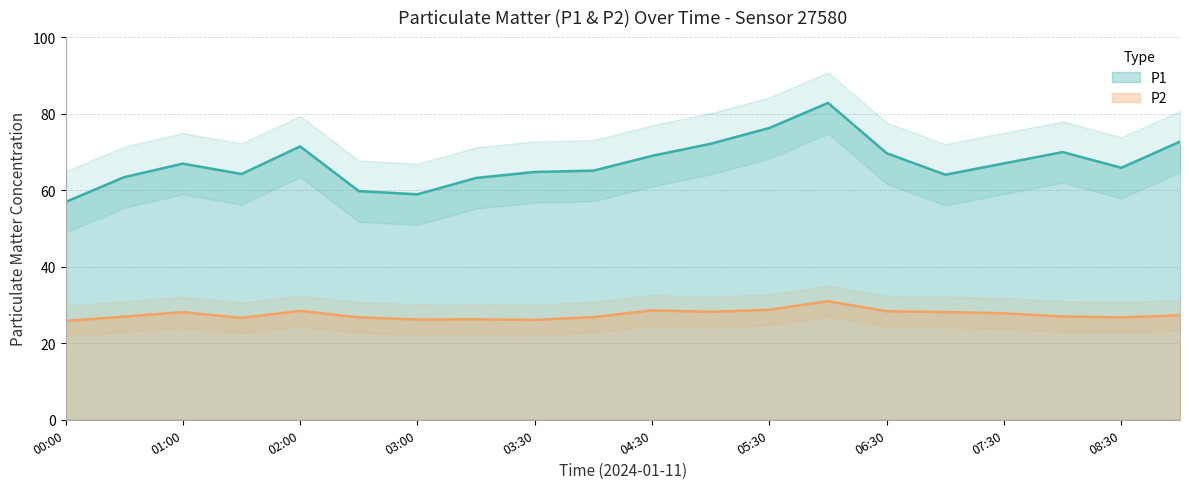

What is the approximate value of P1 at 04:30?

69.0